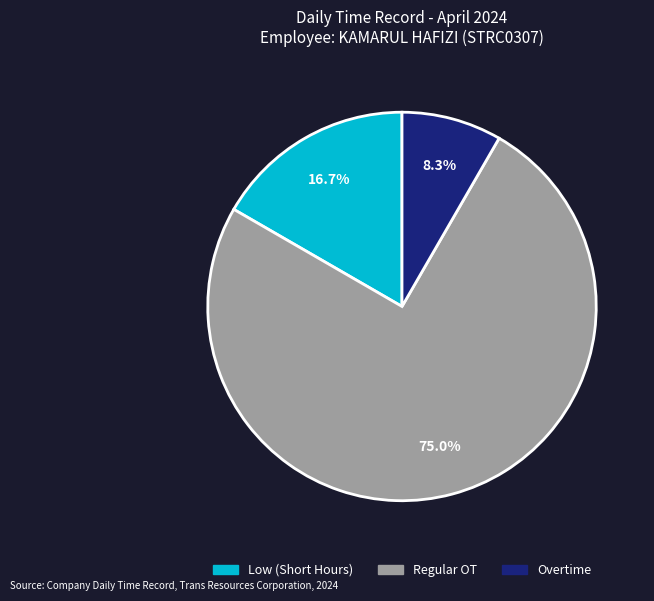

Is there a majority slice in this chart?

Yes